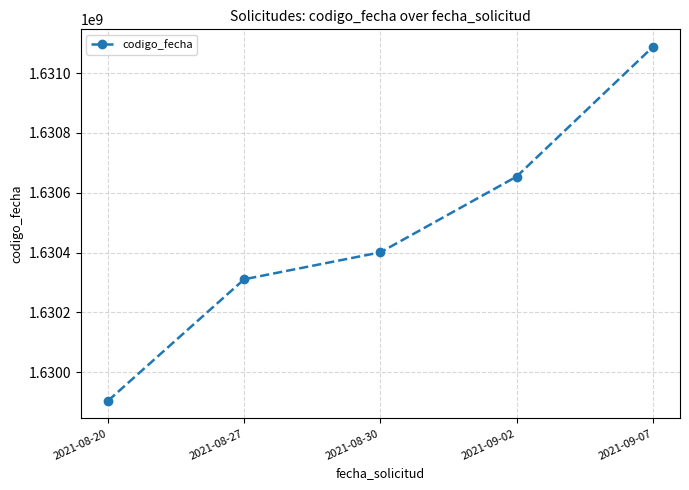

Reading left to right, list all the values displayed in this chart.

2021-08-20=1629904402	2021-08-27=1630310598	2021-08-30=1630400703	2021-09-02=1630653972	2021-09-07=1631087164